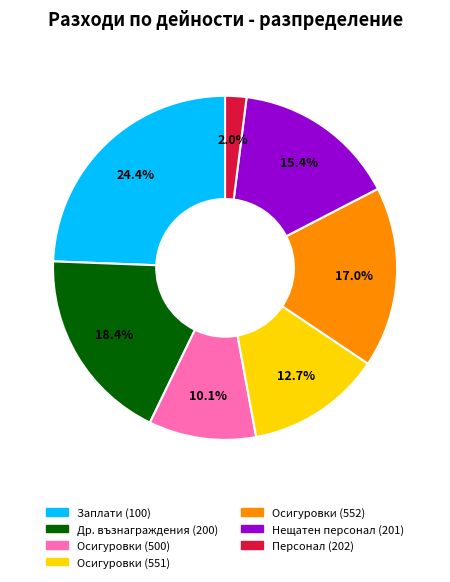

How many segments does this pie chart have?

7